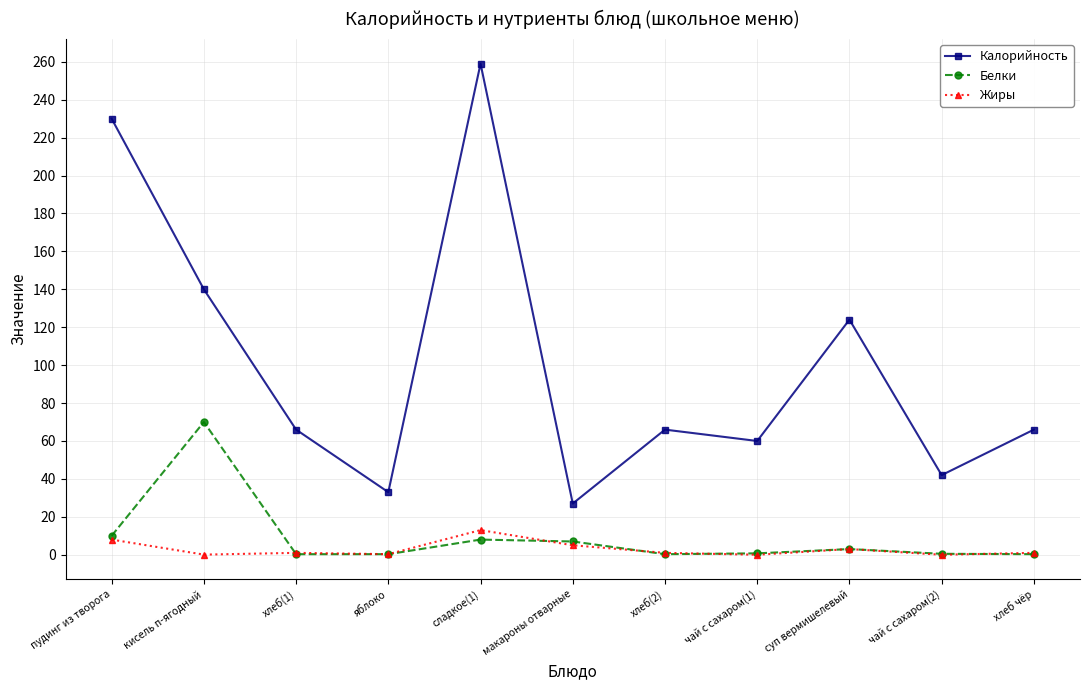

At which category is the sum across all series the highest?

сладкое(1)